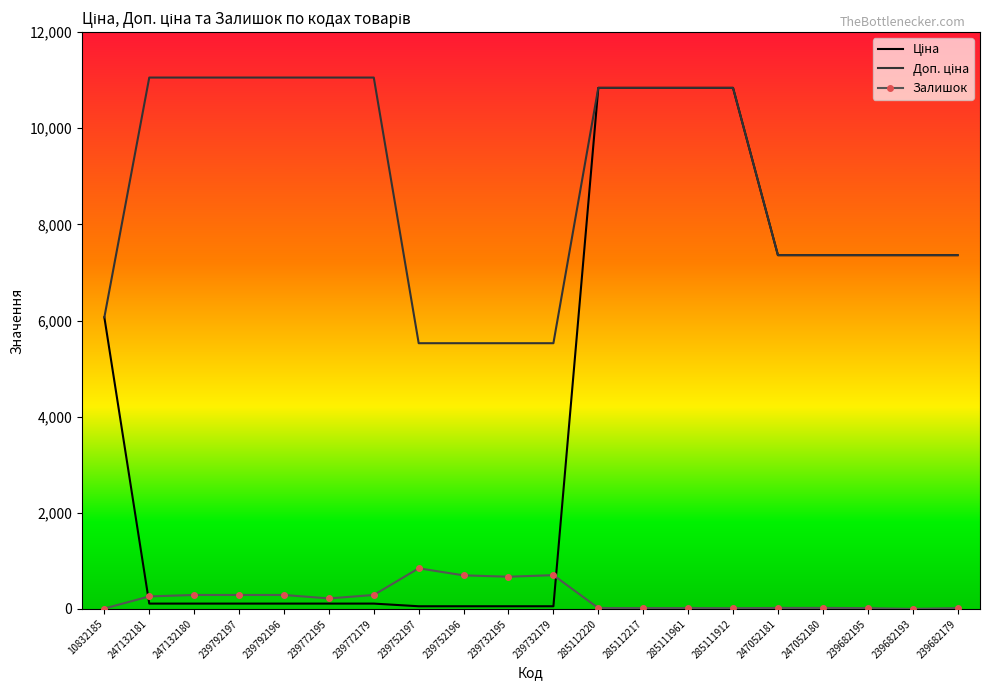

At how many categories does at least one series exceed 9243?

10